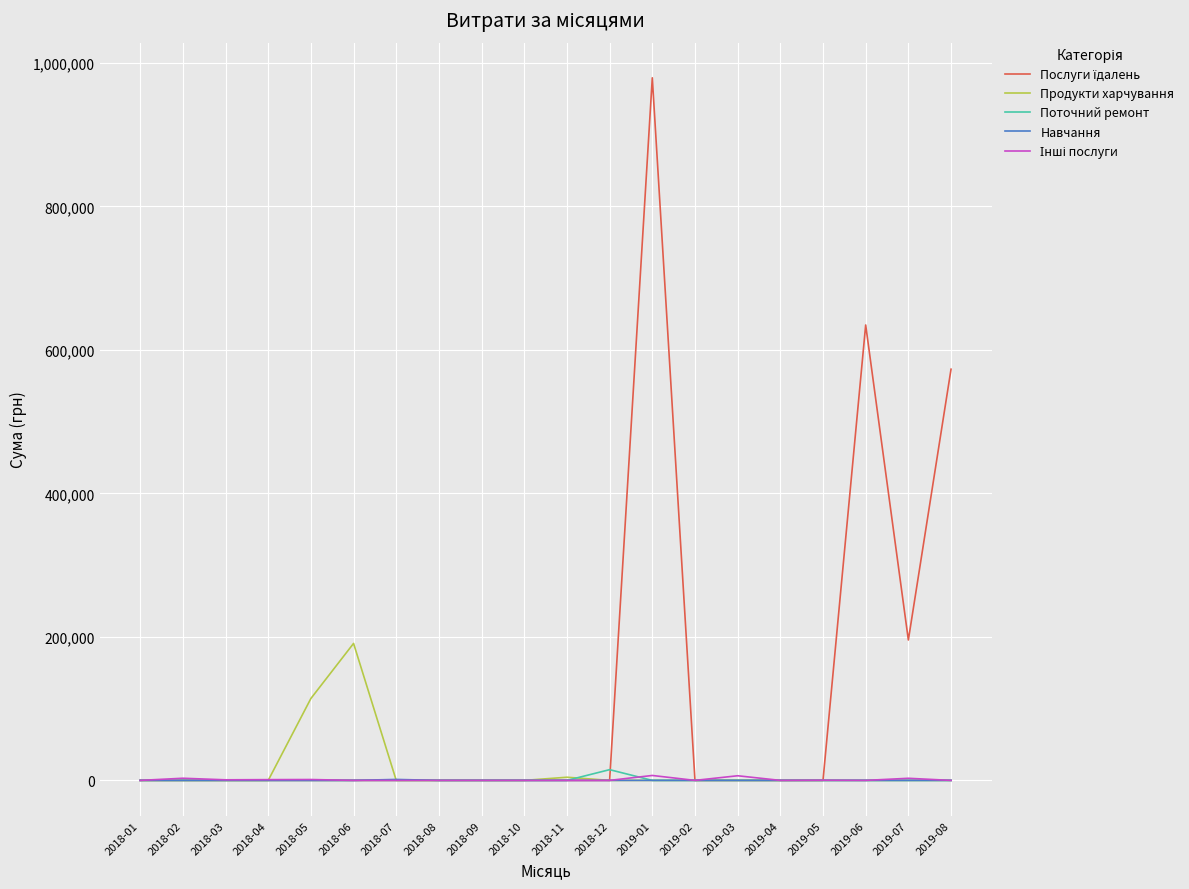

What is the total value across all series at 2019-06?

634717.4